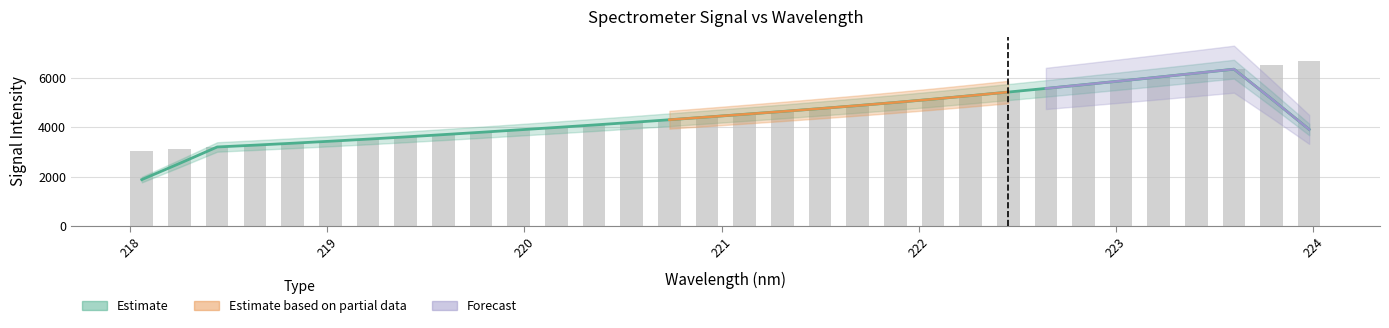

Reading left to right, what are all the values shown in this chart?

3052.3	3123.9	3196.4	3274.6	3344.6	3422.2	3513.1	3605.4	3699.1	3793.0	3887.5	3987.2	4091.7	4190.3	4295.5	4406.4	4527.7	4642.1	4750.7	4862.3	4994.9	5133.2	5275.5	5419.9	5570.1	5722.8	5872.1	6028.7	6189.2	6350.3	6514.2	6680.4